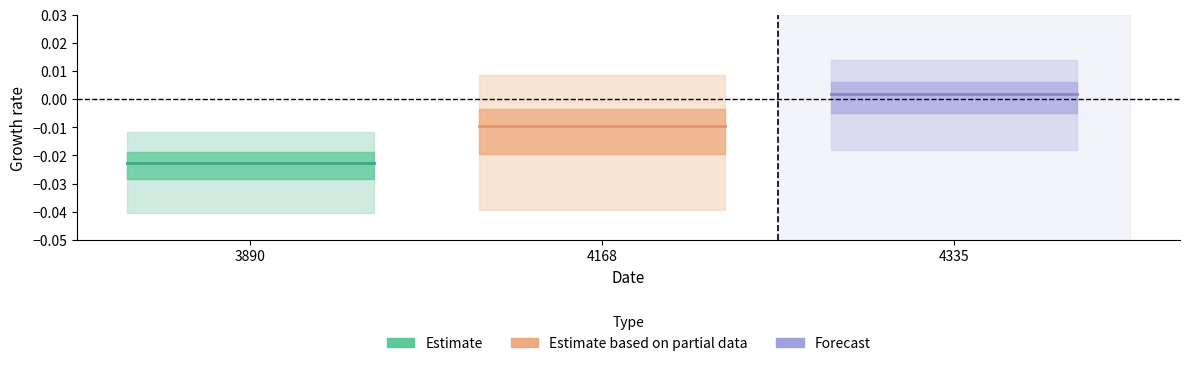

Which label corresponds to the smallest value in the chart?

3890